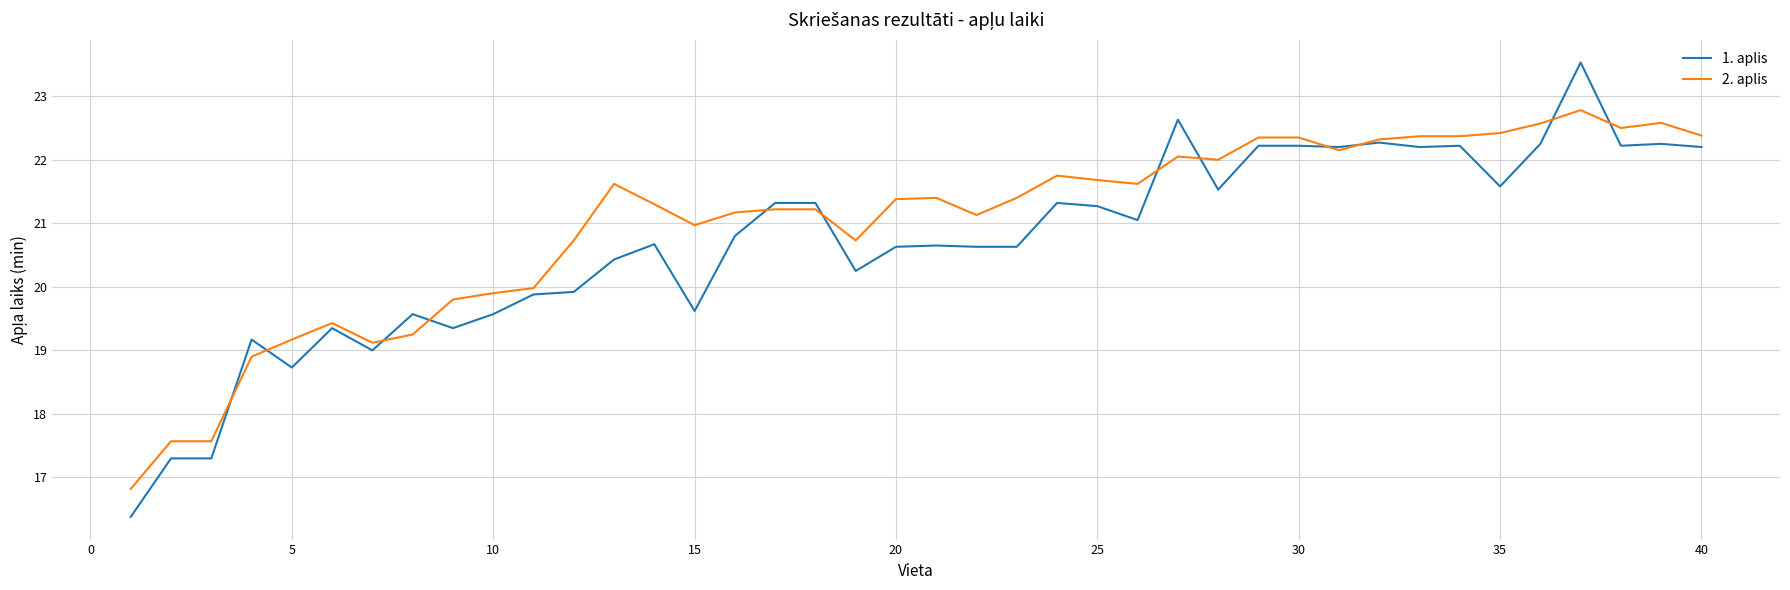

What is the lowest value of the 2. aplis series?

16.8